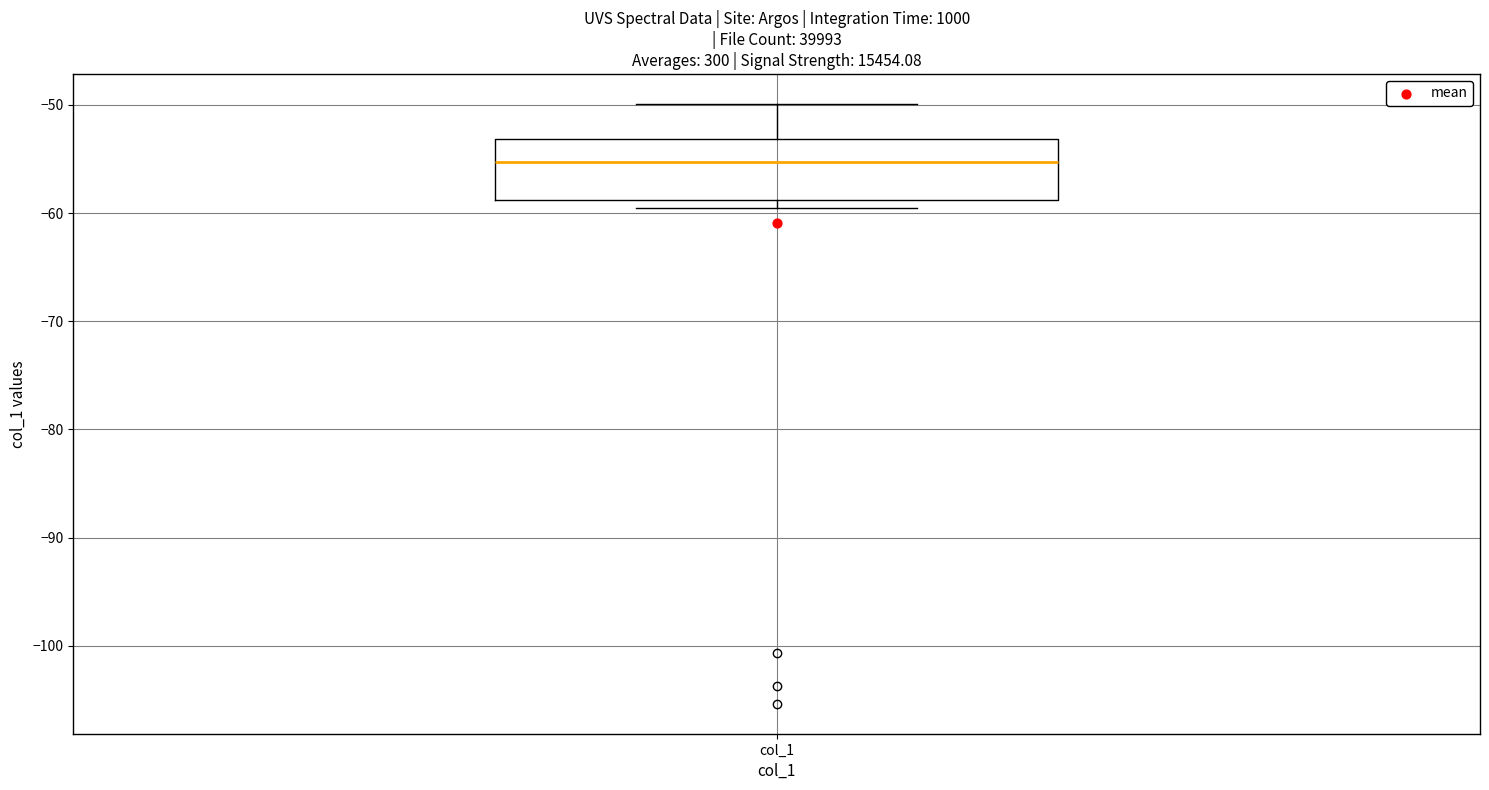

Transcribe this box plot: give where the median line is, the range the box spans, and where the two whiskers end, as read against the y-axis. The values are not printed on the chart, so give them approximately, as read against the axis.

median -55, box -59 to -53, whiskers -60 to -50